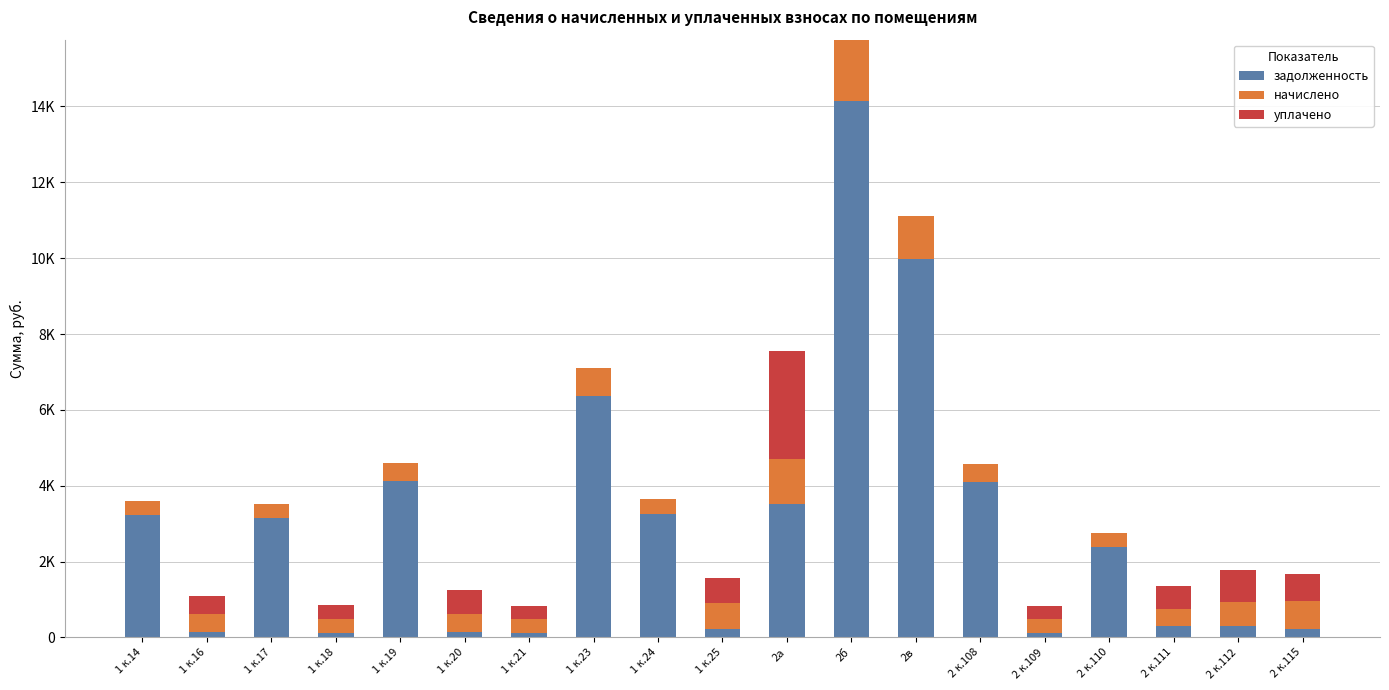

The value of начислено at 2 к.108 is 196.7. True or false?

False